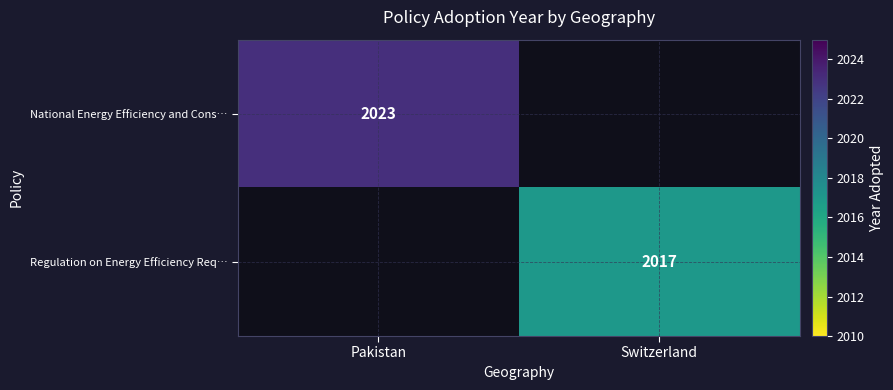

Count the number of data series in this chart.

2